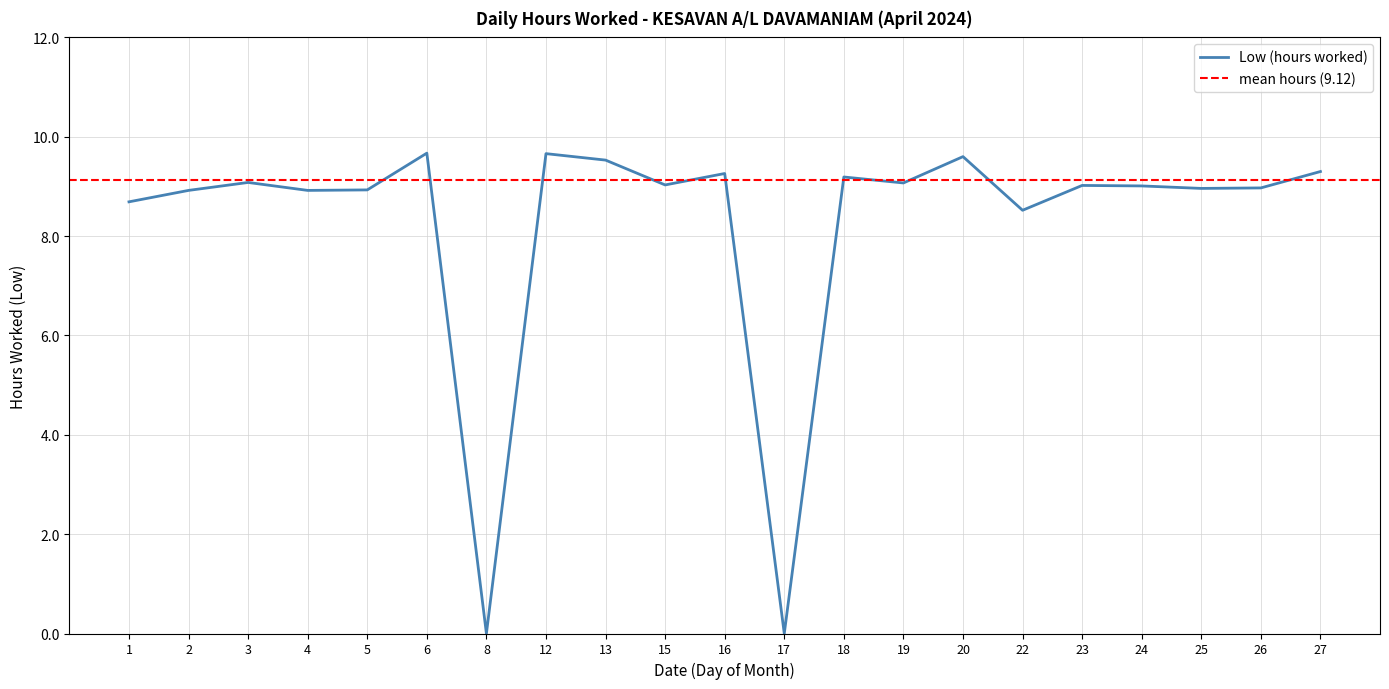

True or false: the data shows 3.1 at 17.

False